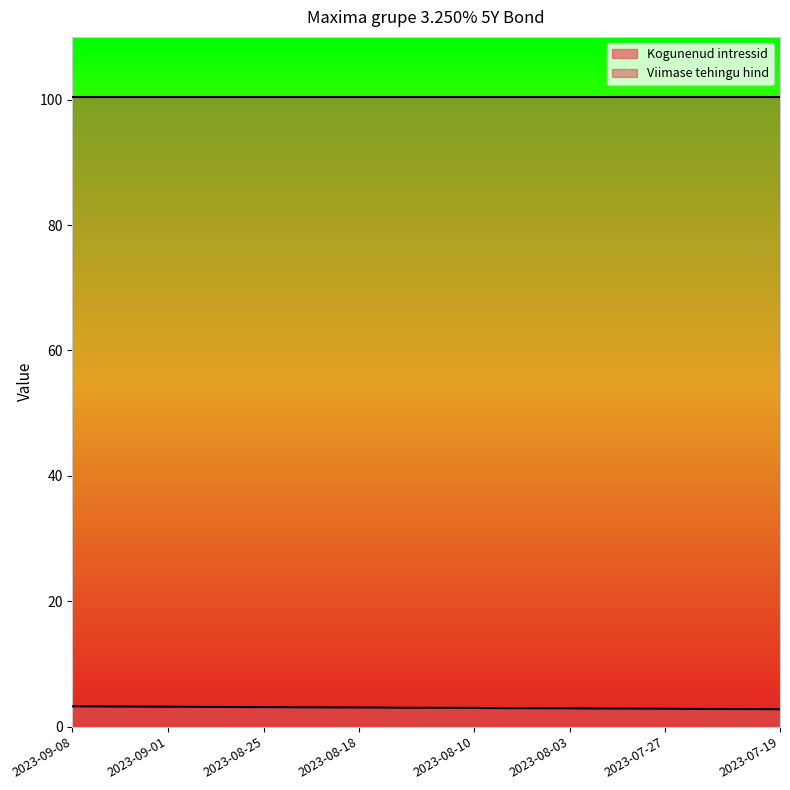

Rank the categories by value from highest to lowest.

2023-09-08, 2023-09-07, 2023-09-06, 2023-09-05, 2023-09-04, 2023-09-01, 2023-08-31, 2023-08-30, 2023-08-29, 2023-08-28, 2023-08-25, 2023-08-24, 2023-08-23, 2023-08-22, 2023-08-21, 2023-08-18, 2023-08-17, 2023-08-16, 2023-08-15, 2023-08-14, 2023-08-11, 2023-08-10, 2023-08-09, 2023-08-08, 2023-08-07, 2023-08-04, 2023-08-03, 2023-08-02, 2023-08-01, 2023-07-31, 2023-07-28, 2023-07-27, 2023-07-26, 2023-07-25, 2023-07-24, 2023-07-21, 2023-07-20, 2023-07-19